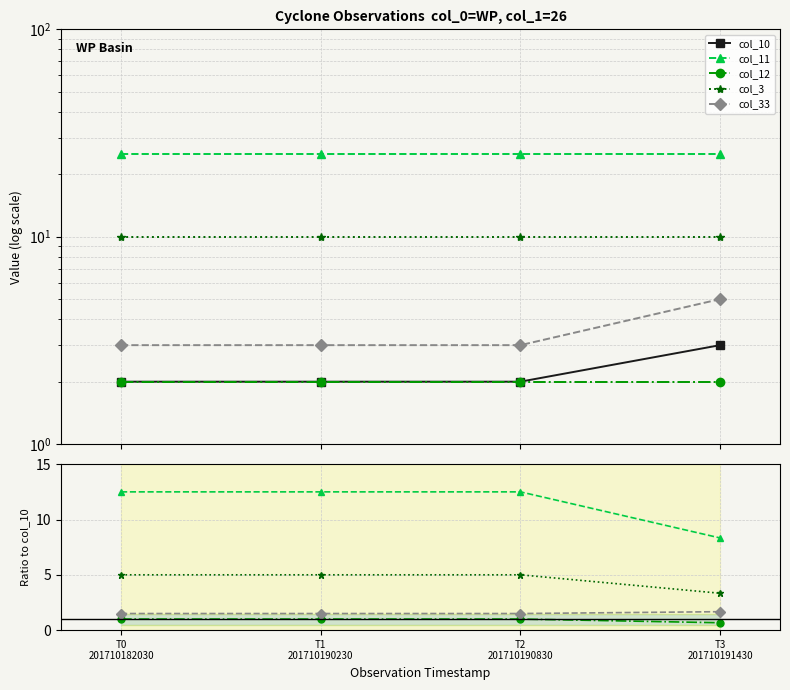

How many data points in col_10 are above 2?

1